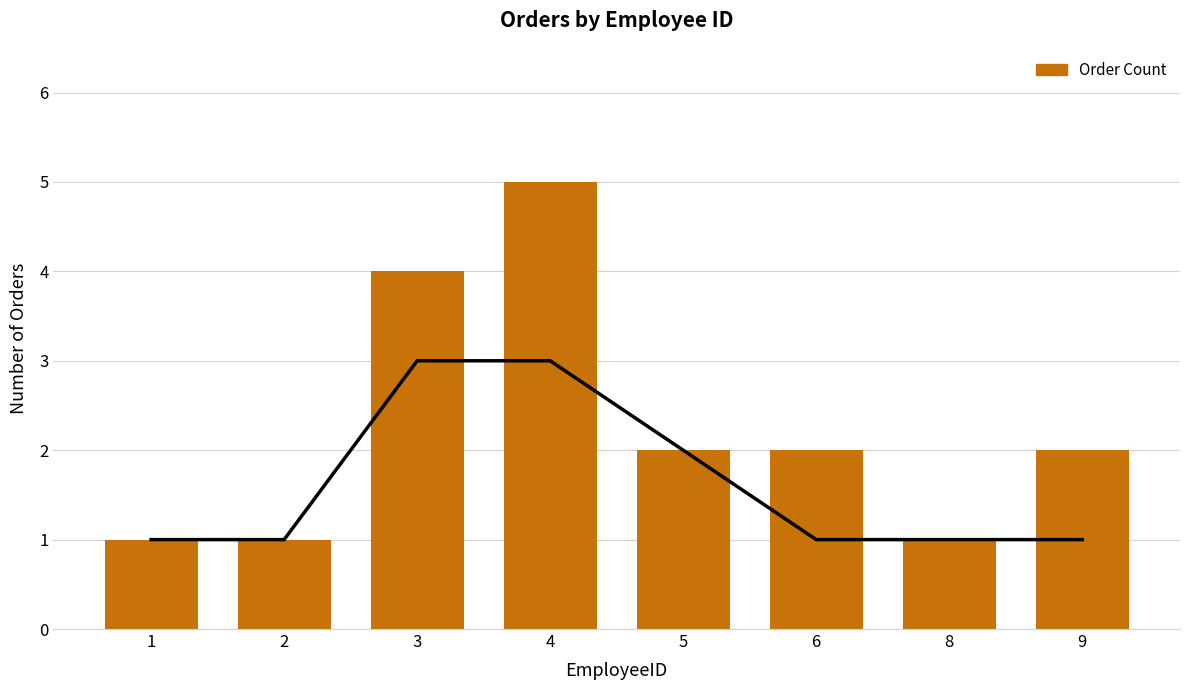

Is it true that the value at 8 is 1?

True